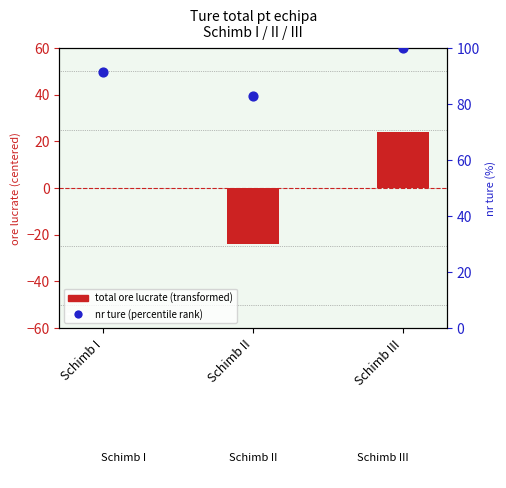

Which series has the largest Y range (max minus min)?

total ore (transformed)